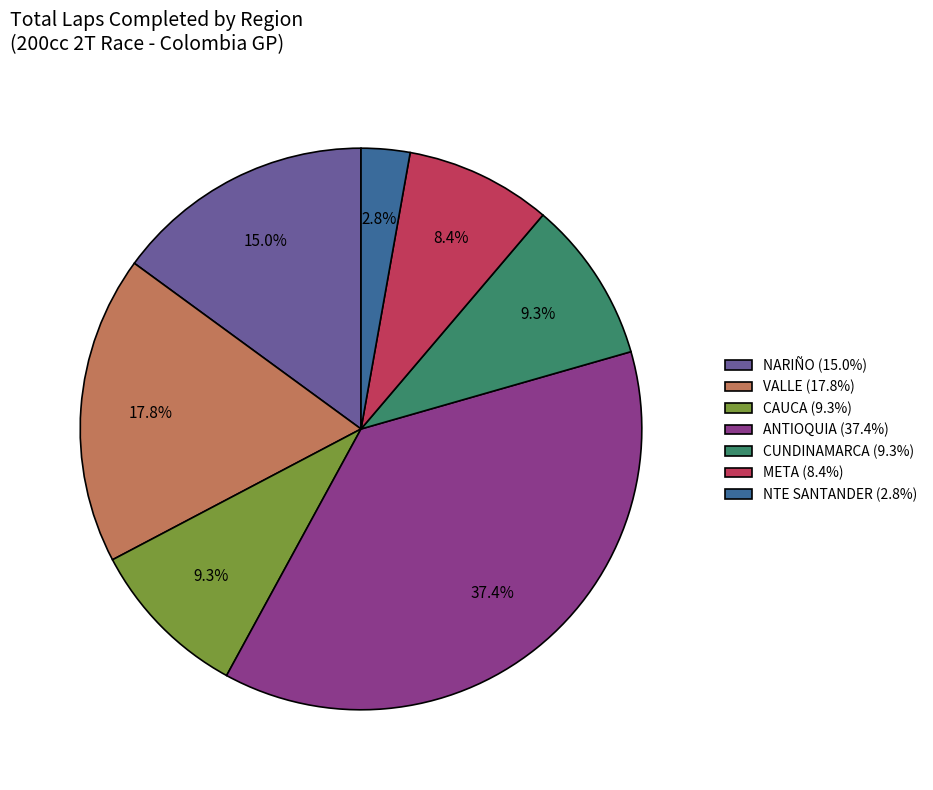

How many segments does this pie chart have?

7